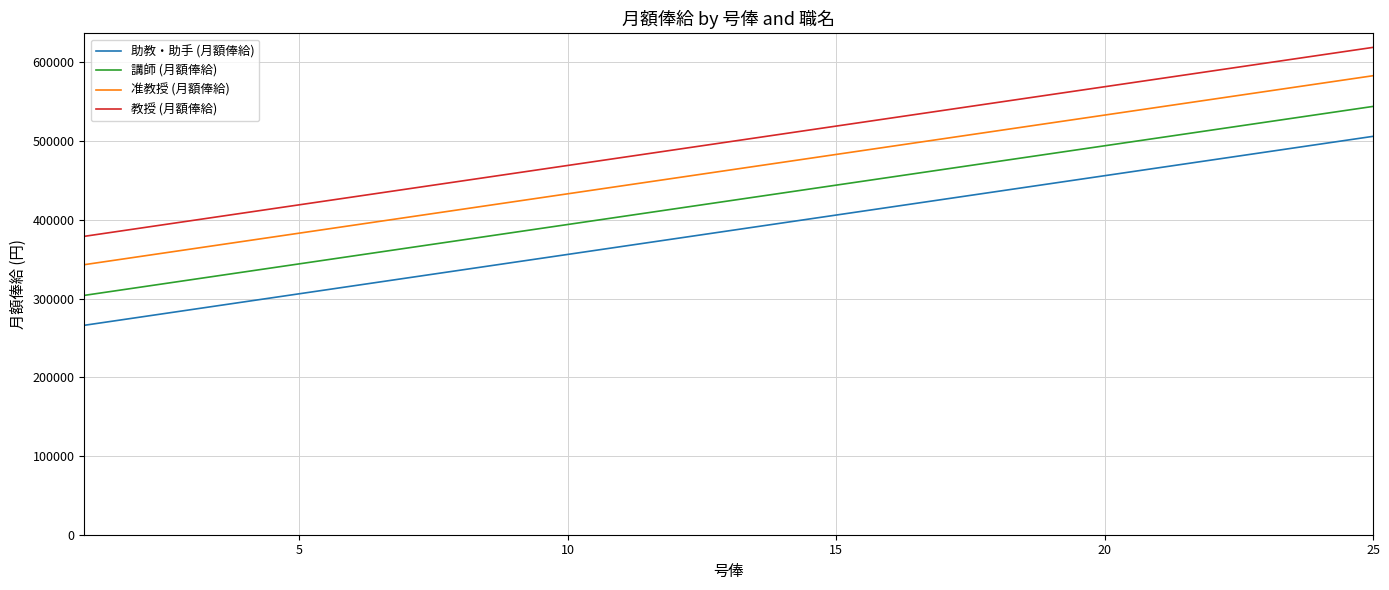

True or false: 講師 (月額俸給) and 助教・助手 (月額俸給) cross at least once.

False